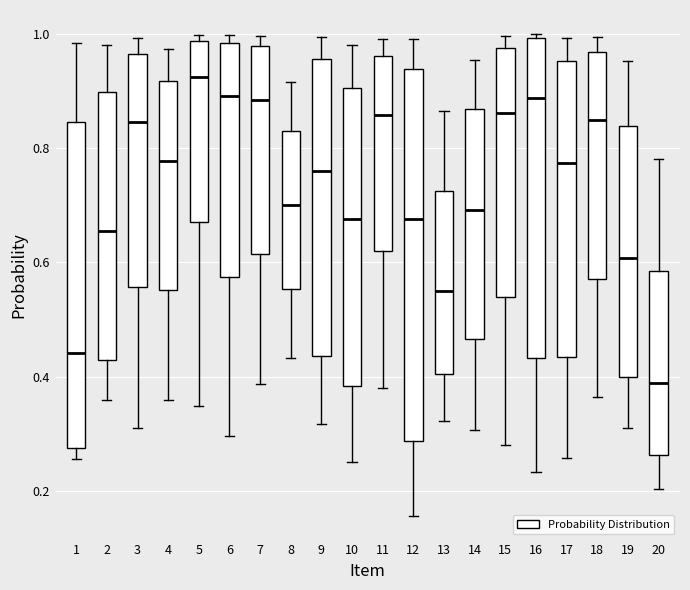

Reading left to right, transcribe this box plot: for each box, give where its median line is, the range the box spans, and where its two whiskers end, as read against the y-axis. The values are not printed on the chart, so give them approximately, as read against the axis.

1: median 0.44, box 0.28 to 0.84, whiskers 0.26 to 0.98
2: median 0.66, box 0.42 to 0.90, whiskers 0.36 to 0.98
3: median 0.84, box 0.56 to 0.96, whiskers 0.30 to 1.00
4: median 0.78, box 0.56 to 0.92, whiskers 0.36 to 0.98
5: median 0.92, box 0.66 to 0.98, whiskers 0.34 to 1.00
6: median 0.90, box 0.58 to 0.98, whiskers 0.30 to 1.00
7: median 0.88, box 0.62 to 0.98, whiskers 0.38 to 1.00
8: median 0.70, box 0.56 to 0.84, whiskers 0.44 to 0.92
9: median 0.76, box 0.44 to 0.96, whiskers 0.32 to 1.00
10: median 0.68, box 0.38 to 0.90, whiskers 0.26 to 0.98
11: median 0.86, box 0.62 to 0.96, whiskers 0.38 to 1.00
12: median 0.68, box 0.28 to 0.94, whiskers 0.16 to 1.00
13: median 0.54, box 0.40 to 0.72, whiskers 0.32 to 0.86
14: median 0.70, box 0.46 to 0.86, whiskers 0.30 to 0.96
15: median 0.86, box 0.54 to 0.98, whiskers 0.28 to 1.00
16: median 0.88, box 0.44 to 1.00, whiskers 0.24 to 1.00 (just above the box's upper edge)
17: median 0.78, box 0.44 to 0.96, whiskers 0.26 to 1.00
18: median 0.84, box 0.58 to 0.96, whiskers 0.36 to 1.00
19: median 0.60, box 0.40 to 0.84, whiskers 0.30 to 0.96
20: median 0.38, box 0.26 to 0.58, whiskers 0.20 to 0.78